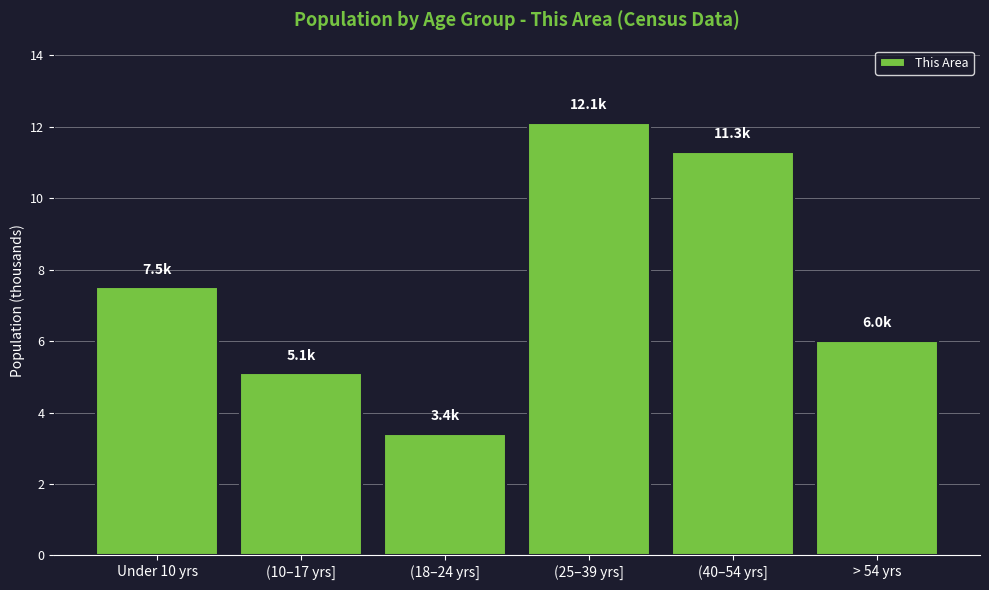

Reading left to right, what are all the values shown in this chart?

Under 10 yrs=7.5	(10–17 yrs]=5.1	(18–24 yrs]=3.4	(25–39 yrs]=12.1	(40–54 yrs]=11.3	> 54 yrs=6.0